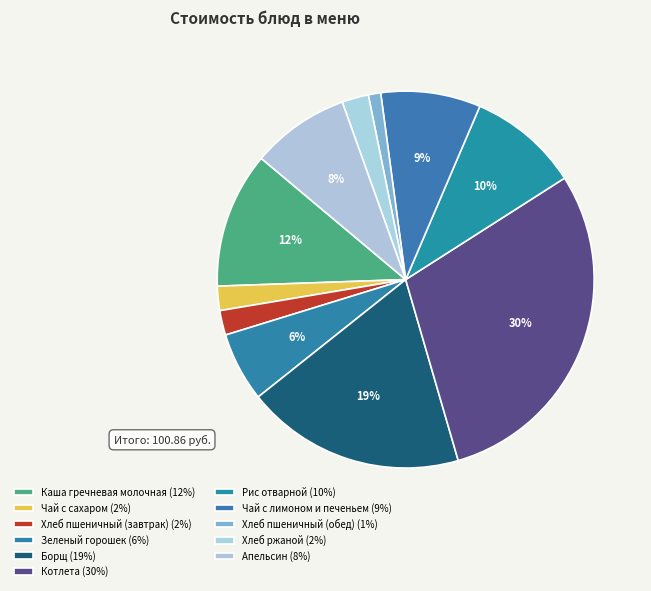

Which has a higher value, Хлеб ржаной or Хлеб пшеничный (обед)?

Хлеб ржаной